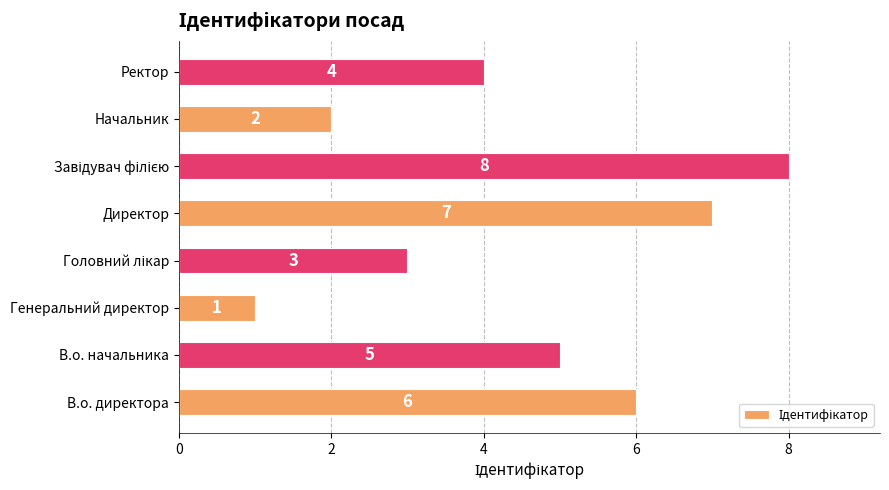

At which label is the value closest to 4?

Ректор